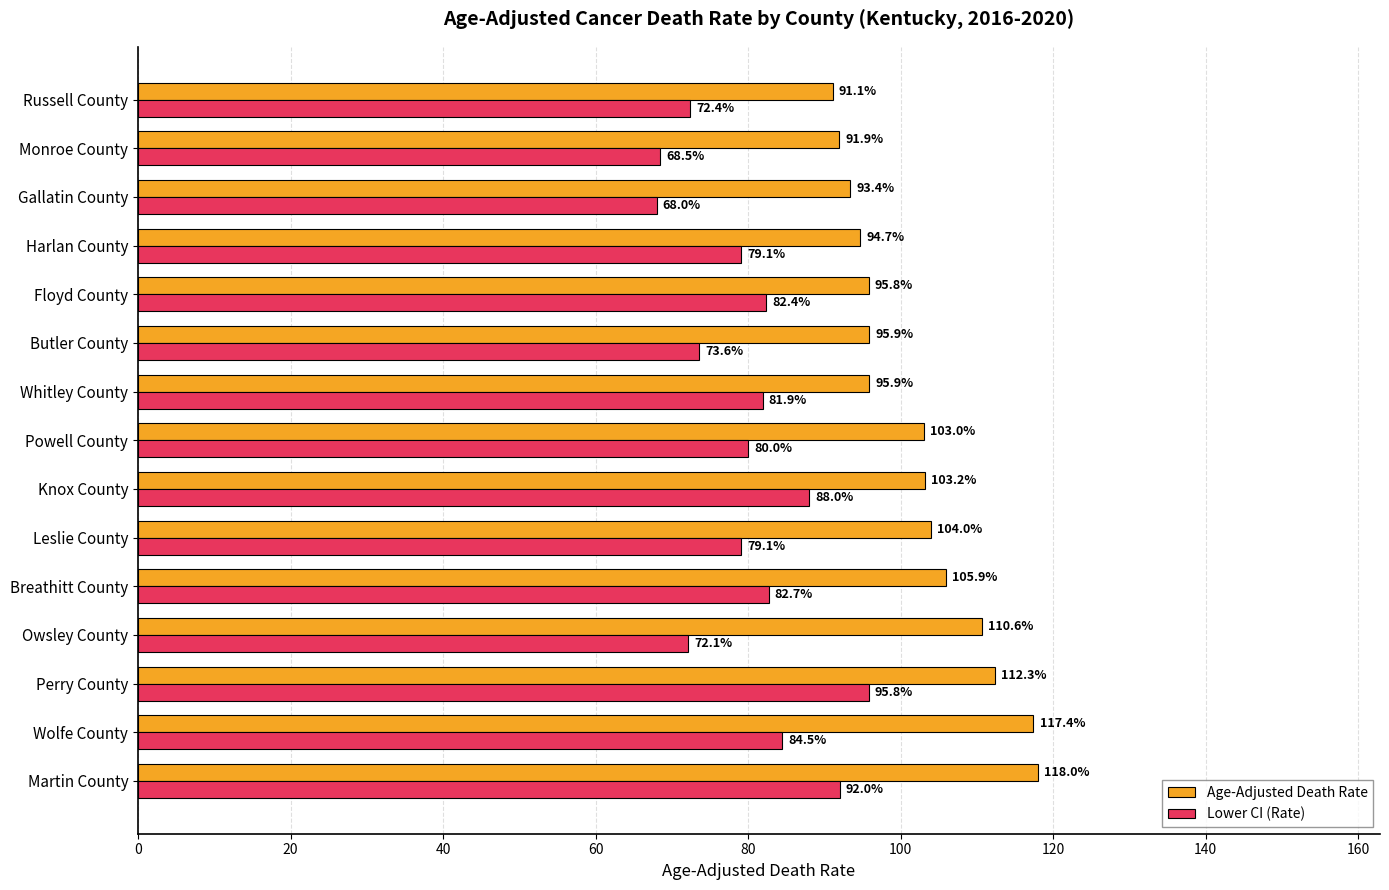

Is it true that Age-Adjusted Death Rate equals 181.7 at Perry County?

False